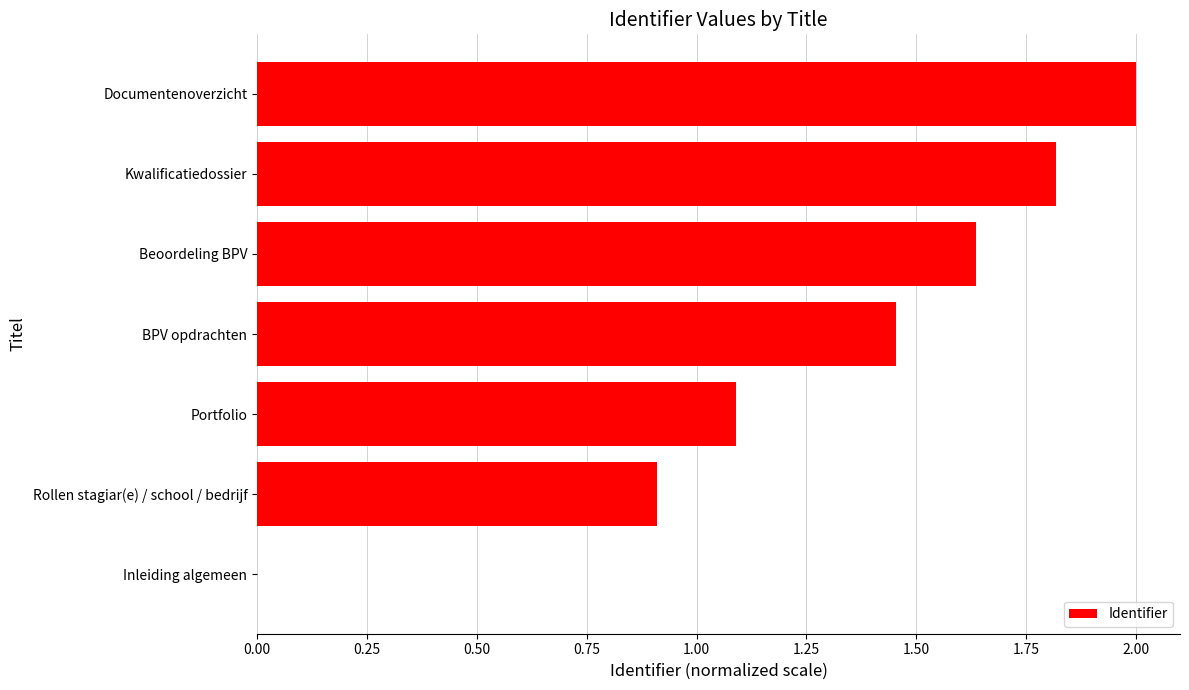

Which has a higher value, Inleiding algemeen or Rollen stagiar(e) / school / bedrijf?

Rollen stagiar(e) / school / bedrijf